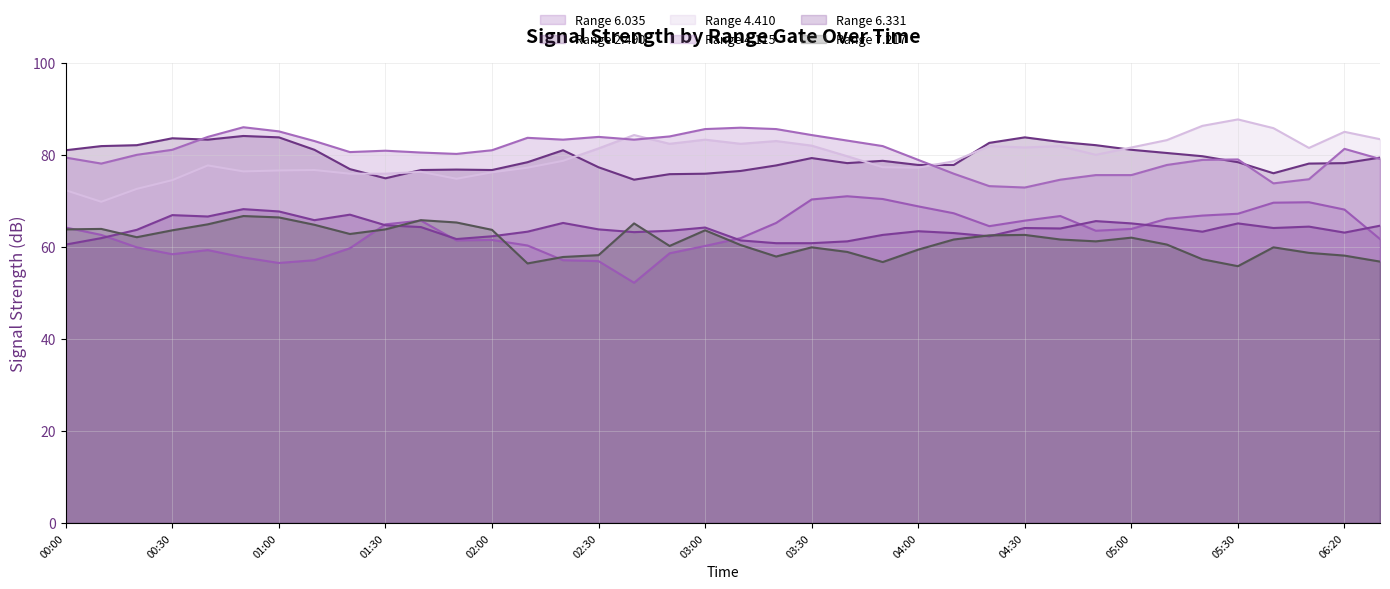

What is the total value across all series at 05:30?

433.2